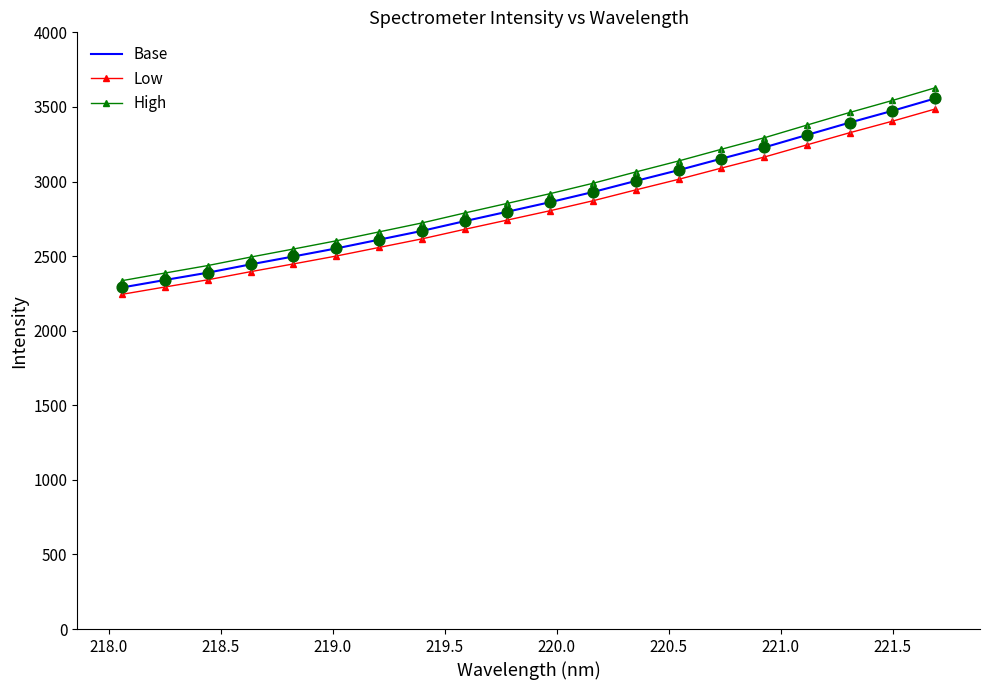

What is the maximum value for Base?

3557.1